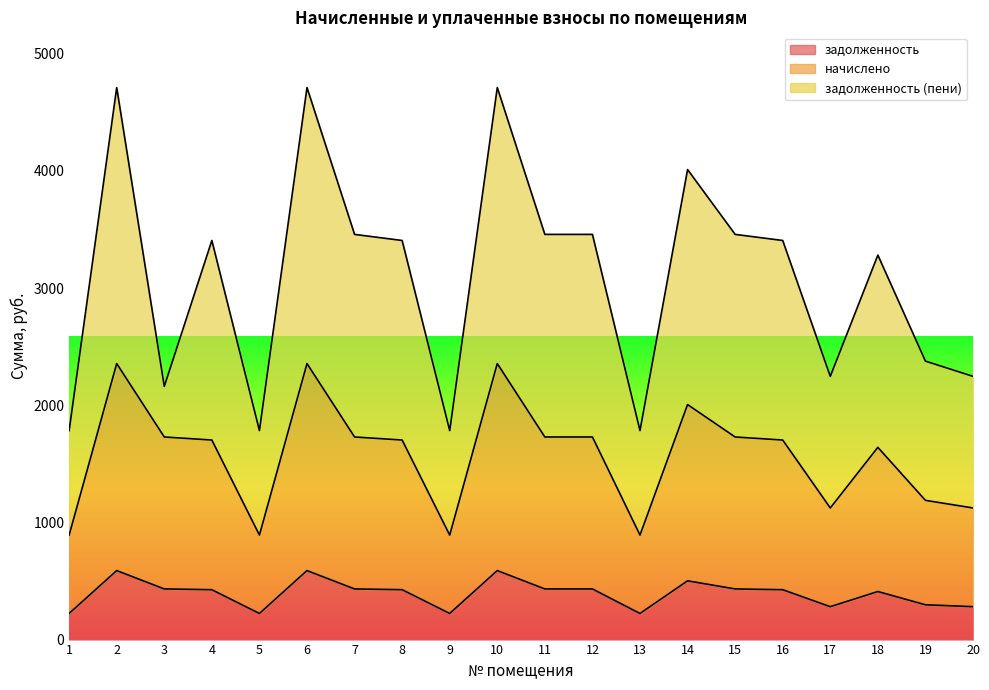

How many interior local peaks does the начислено series have?

5